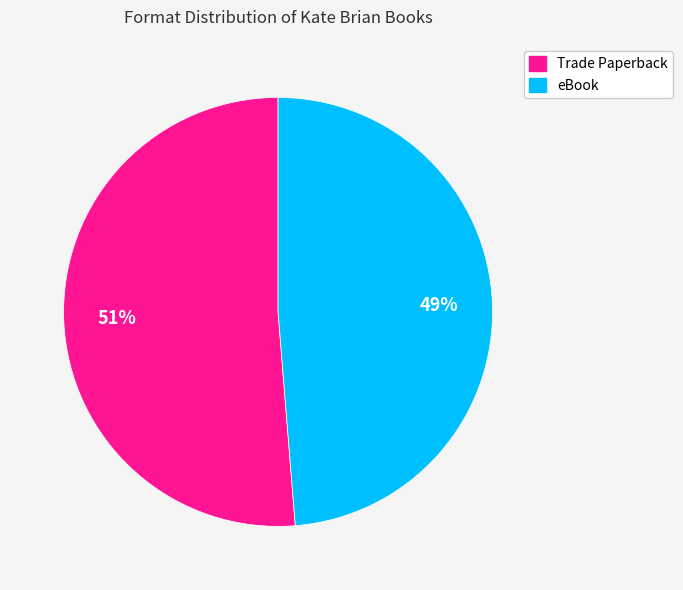

Which slice is the smallest?

eBook